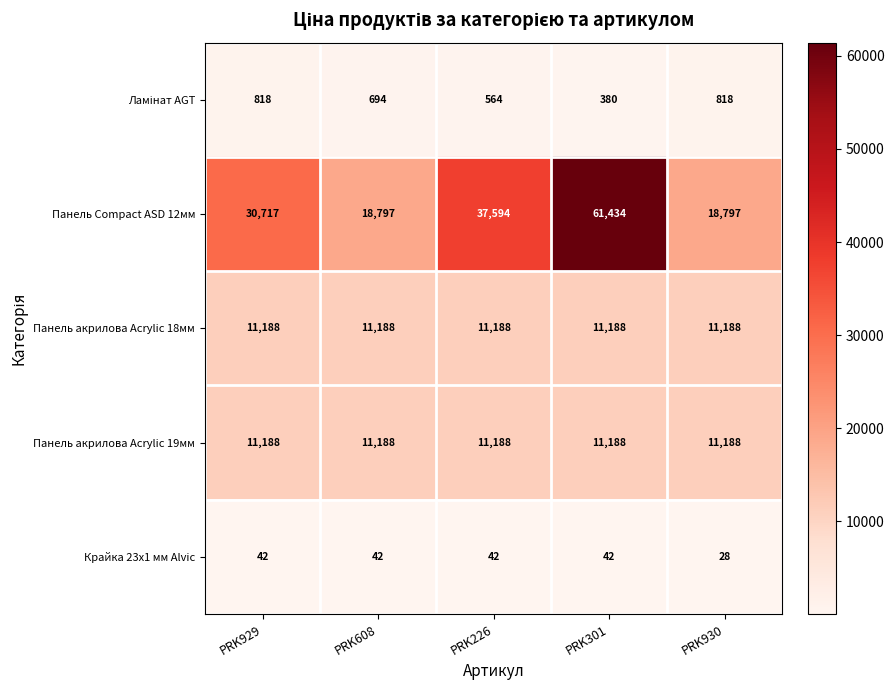

Which series changed the most between PRK226 and PRK930?

Панель Compact ASD 12мм